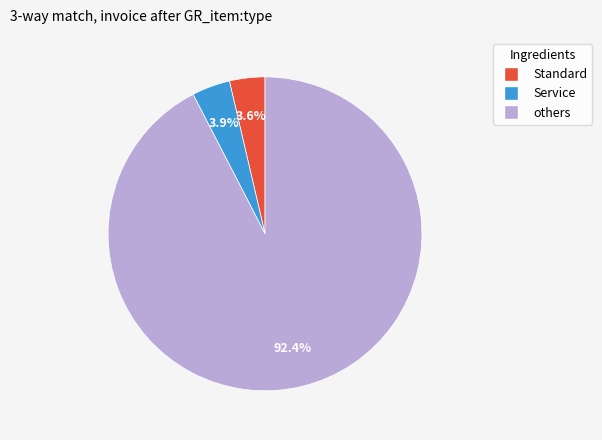

Is there a majority slice in this chart?

Yes